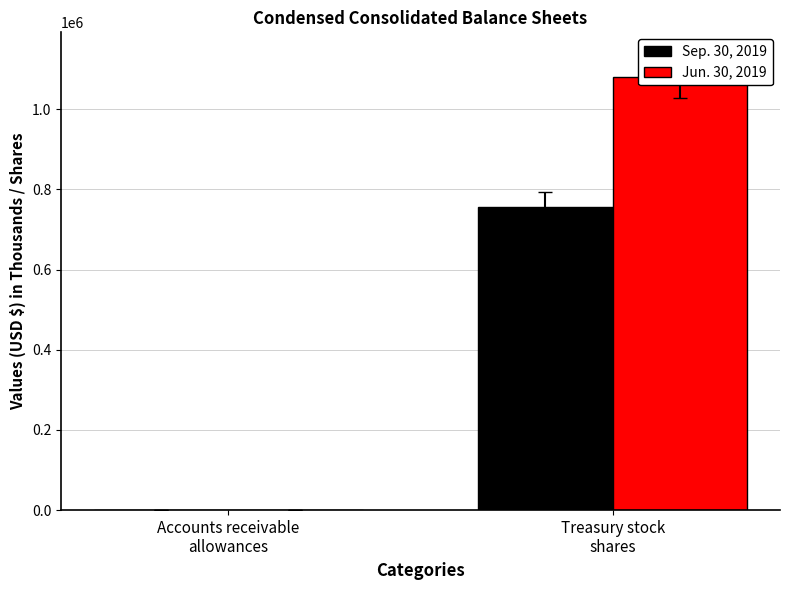

What is the average value of the Sep. 30, 2019 series?

378931